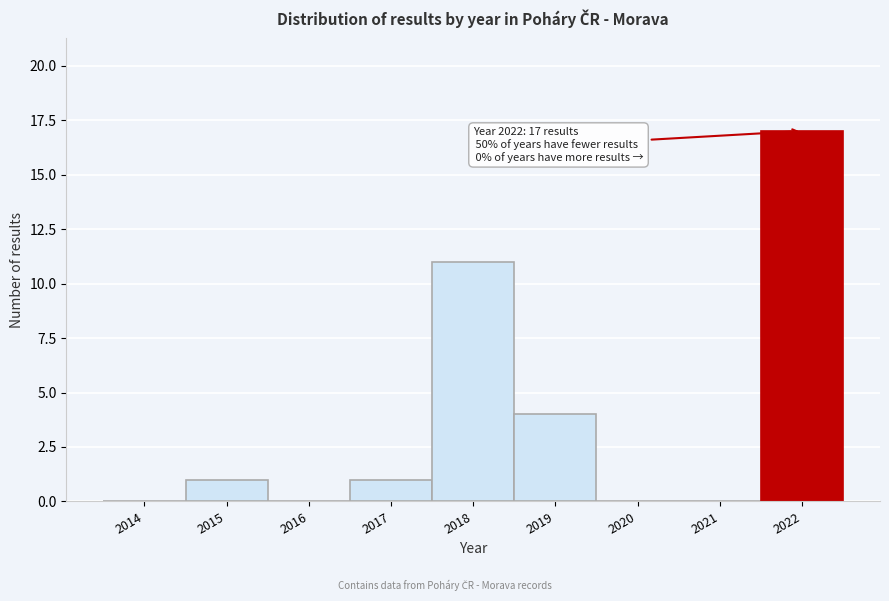

Reading left to right, transcribe all the data shown in this chart.

2014=0	2015=1	2016=0	2017=1	2018=11	2019=4	2020=0	2021=0	2022=17